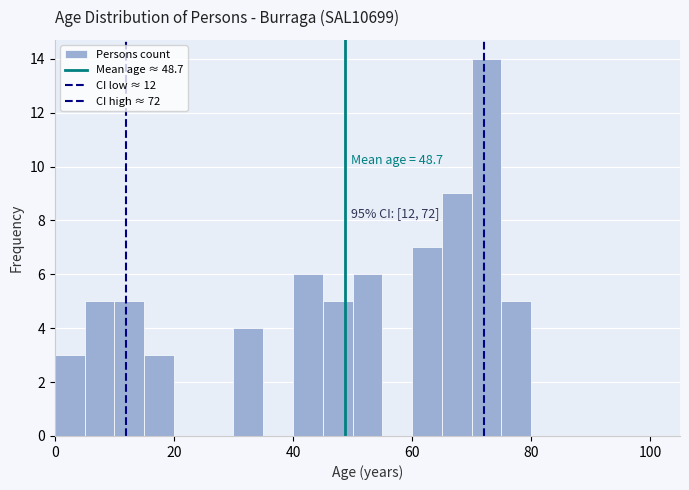

Read against the x-axis, roughly where is the centre of the tallest bar?

72